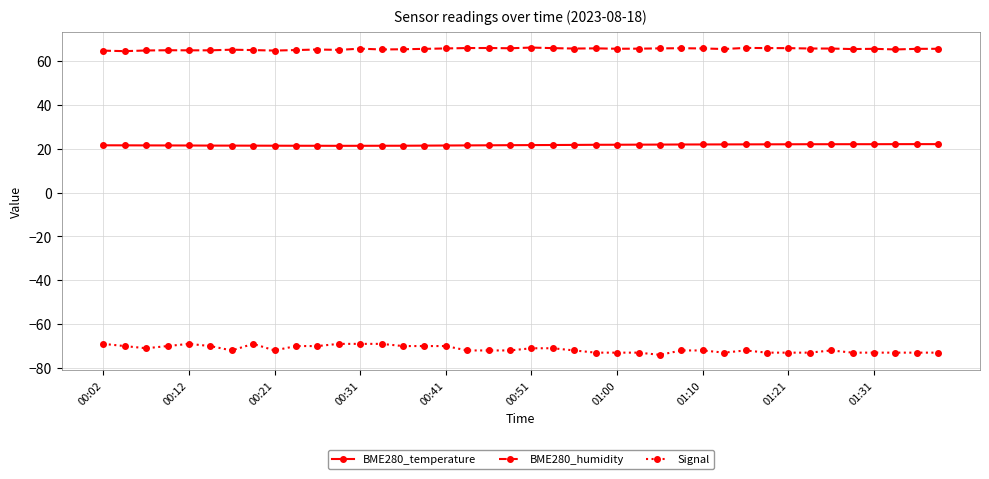

At how many categories does at least one series exceed 19?

40